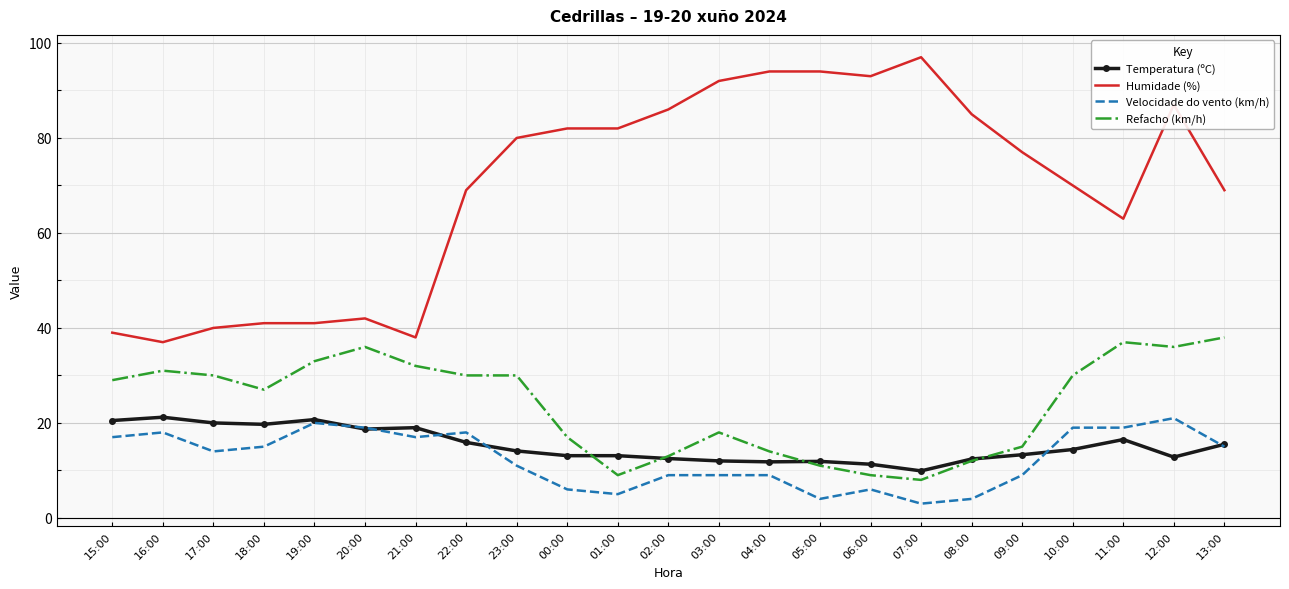

True or false: Humidade (%) and Refacho (km/h) cross at least once.

False